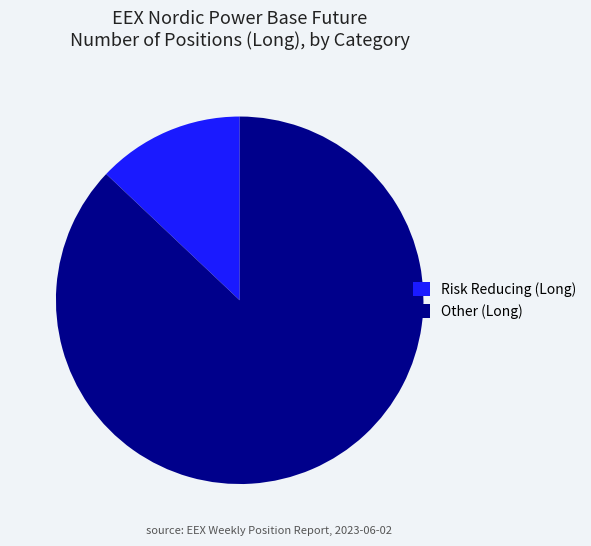

Do Other (Long) and Risk Reducing (Long) together represent more than half of the pie?

Yes